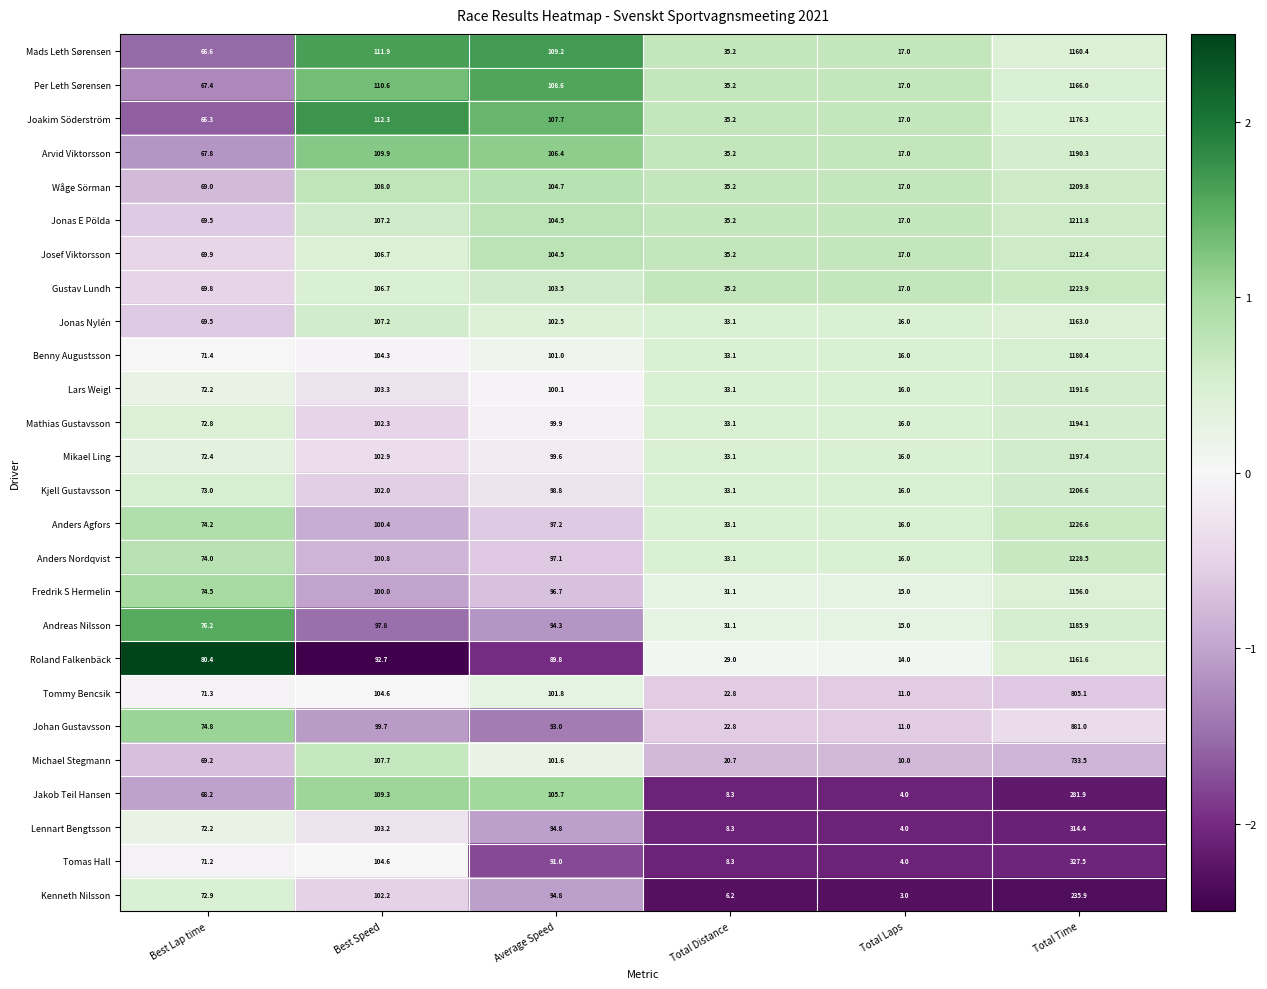

Count the number of categories in the chart.

6